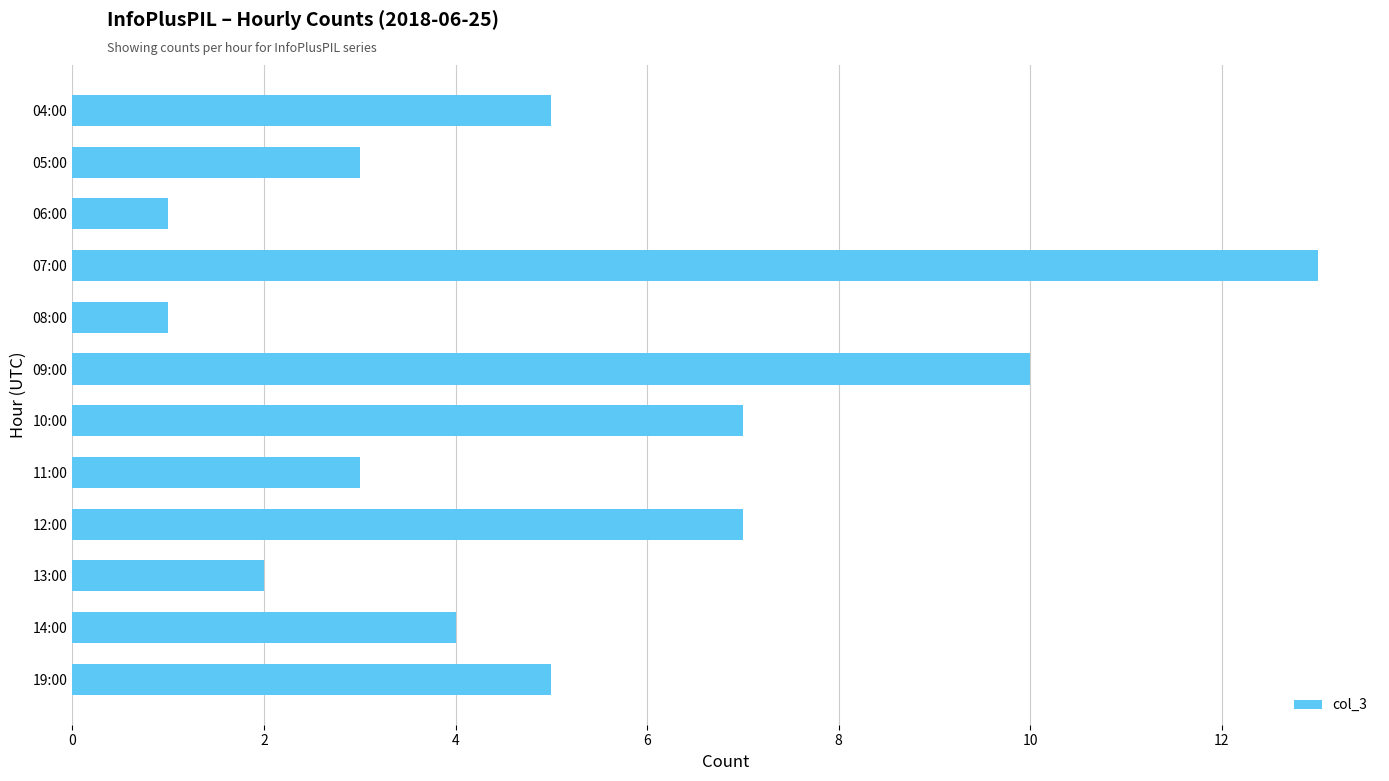

Reading top to bottom, transcribe all the data shown in this chart.

5	3	1	13	1	10	7	3	7	2	4	5